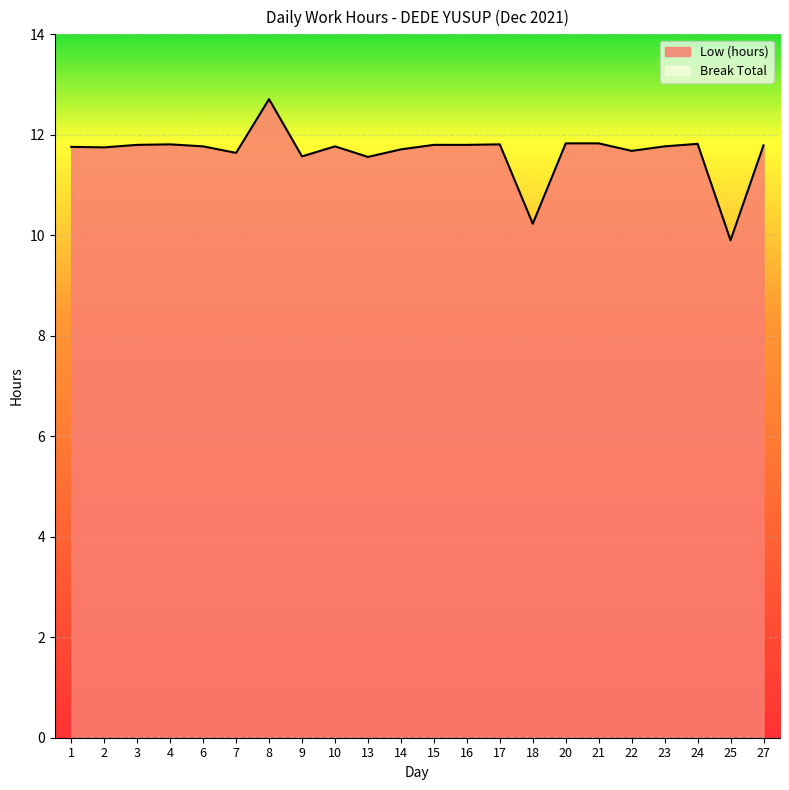

Is it true that the value at 9 is 11.6?

True